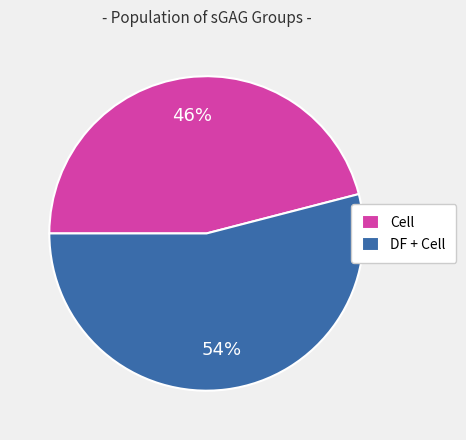

What is the ratio of the value at Cell to the value at DF + Cell?

0.9